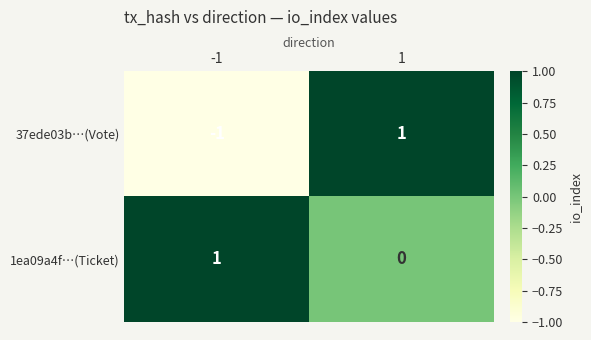

Reading left to right, what are all the values shown in this chart?

37ede03b…(Vote): -1	1
1ea09a4f…(Ticket): 1	0